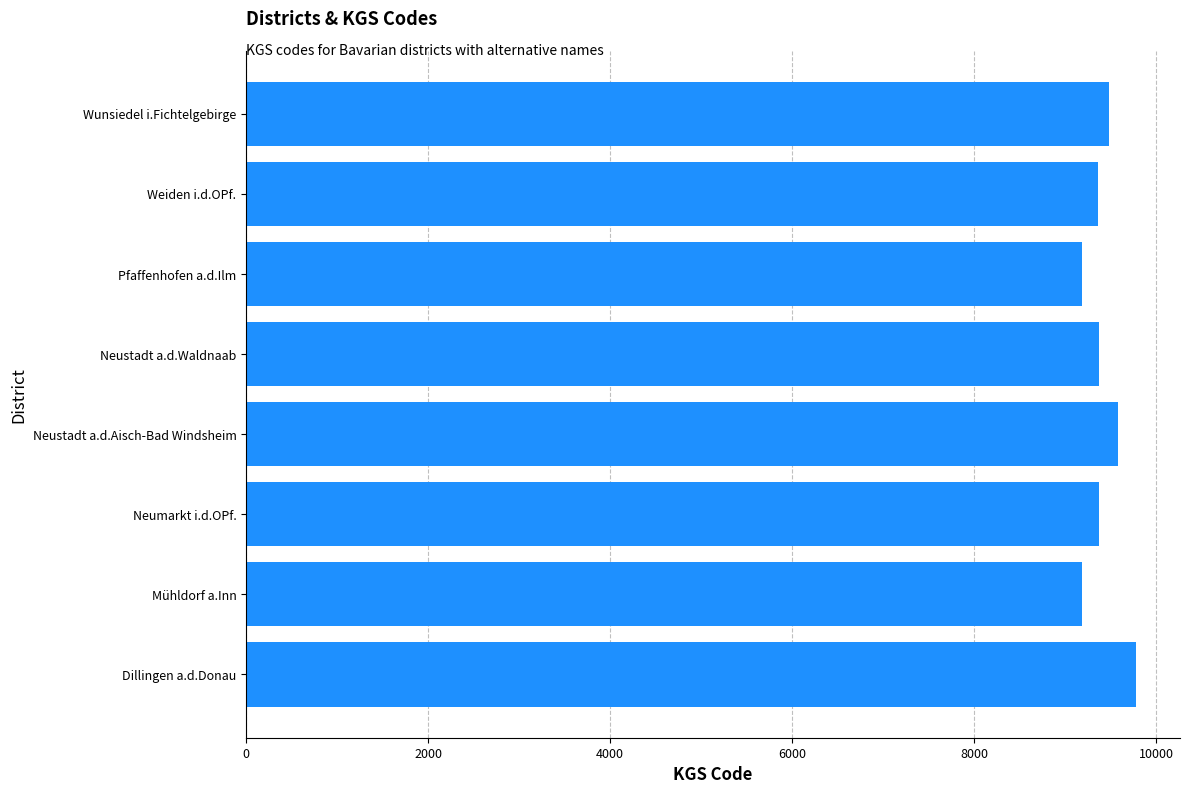

Which has a higher value, Weiden i.d.OPf. or Dillingen a.d.Donau?

Dillingen a.d.Donau